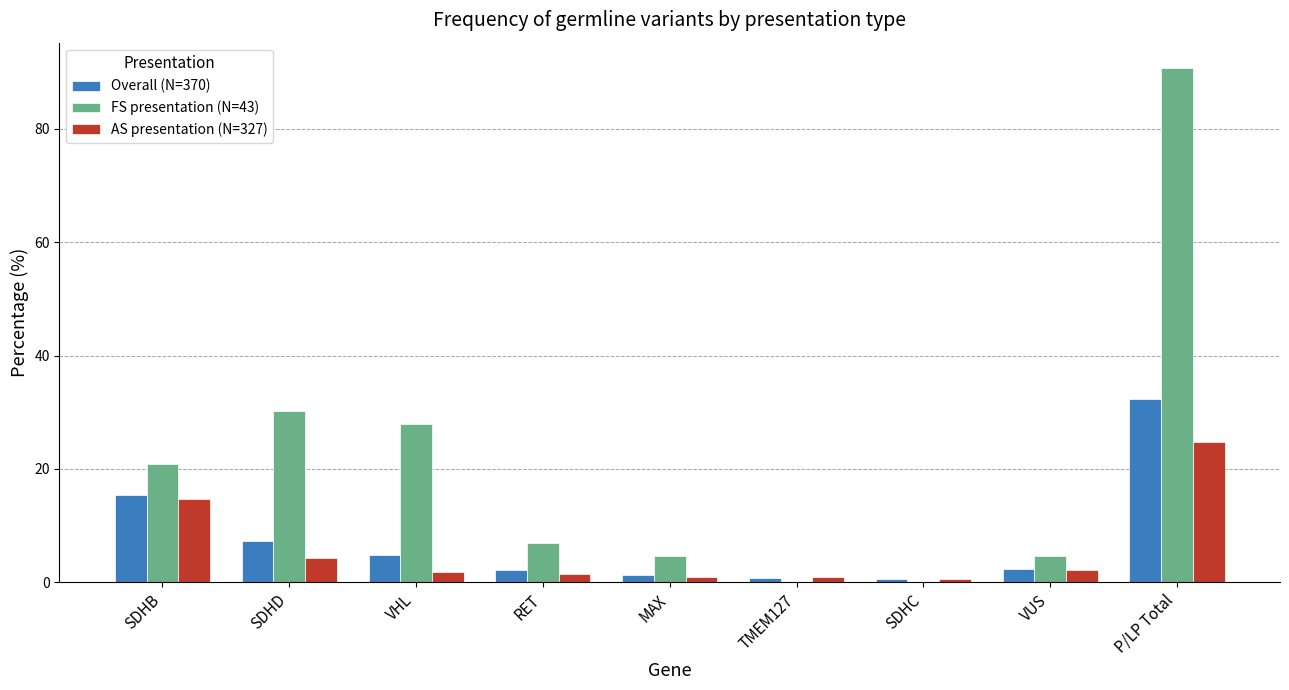

What is the highest value of the Overall (N=370) series?

32.4